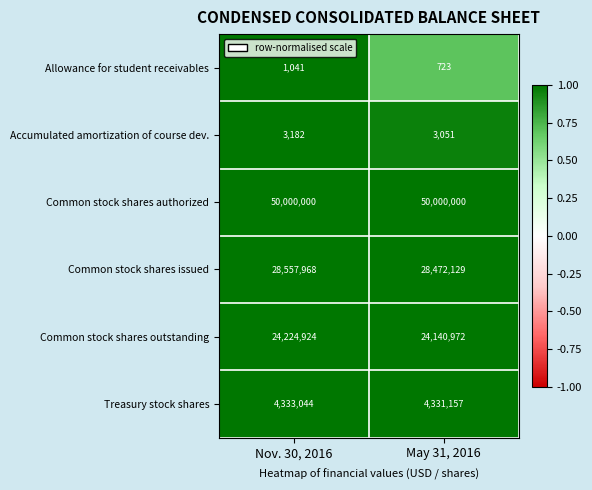

What is the sum of the Common stock shares authorized values at Nov. 30, 2016 and May 31, 2016?

100000000